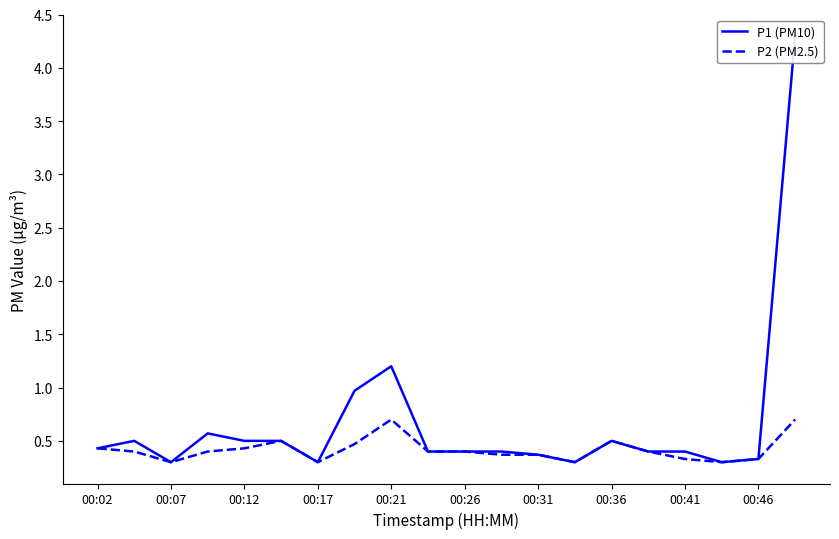

What is the lowest value of the P2 (PM2.5) series?

0.3